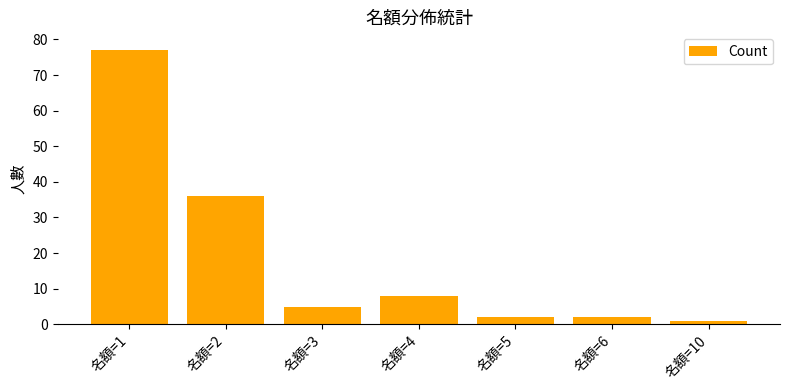

Which category has the lowest value across all series?

名額=10